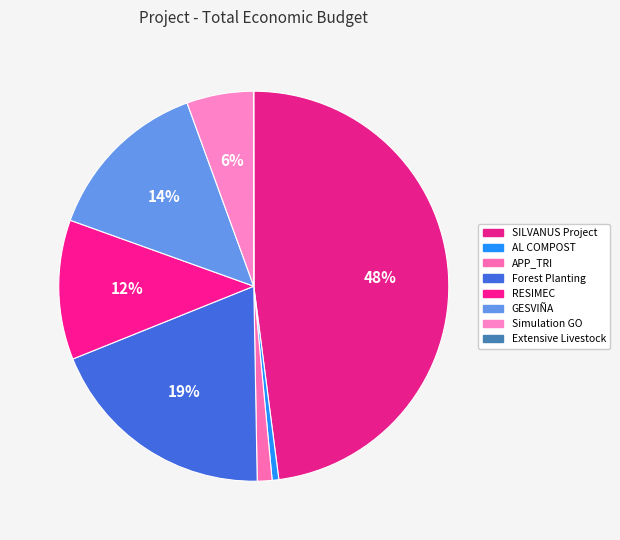

What is the smallest slice in the pie chart?

Extensive Livestock